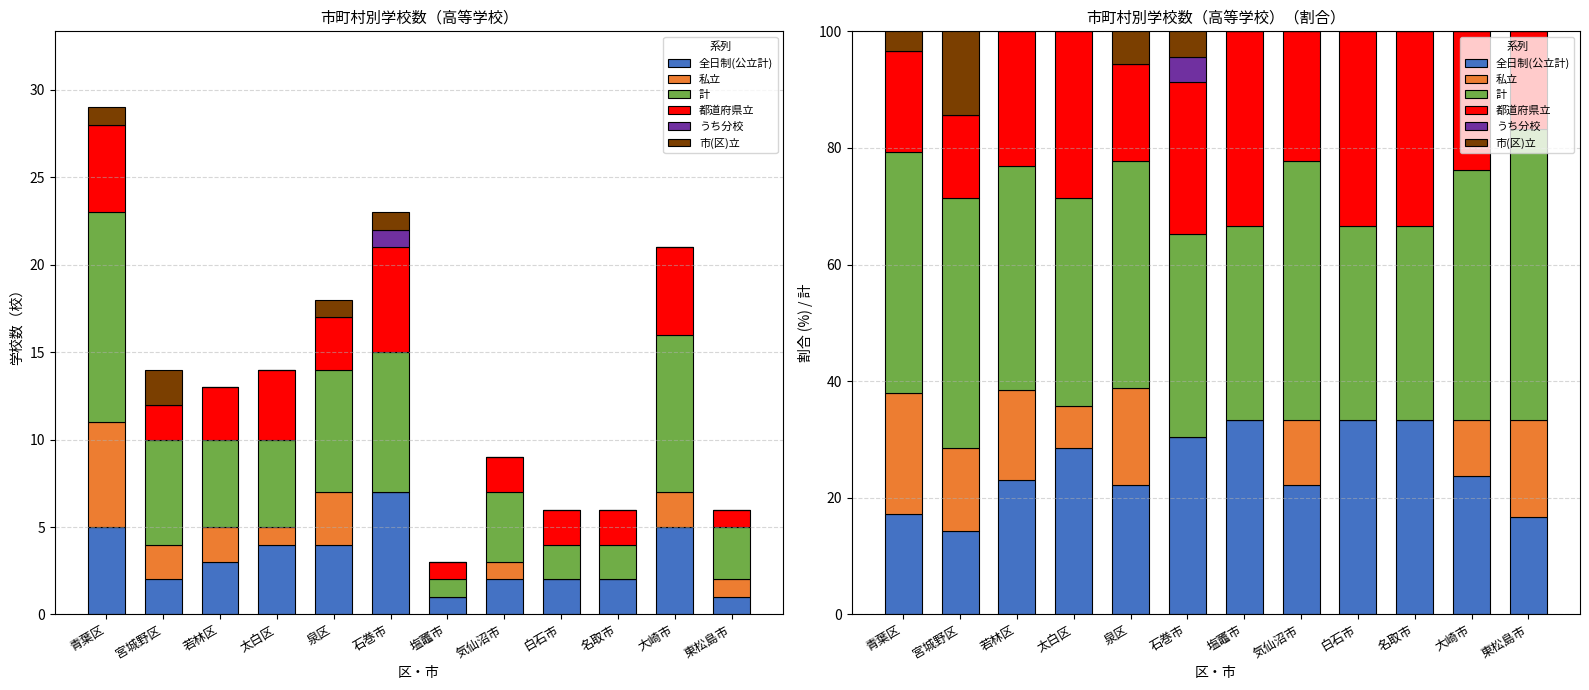

At which label does 全日制(公立計) reach its peak?

塩竈市